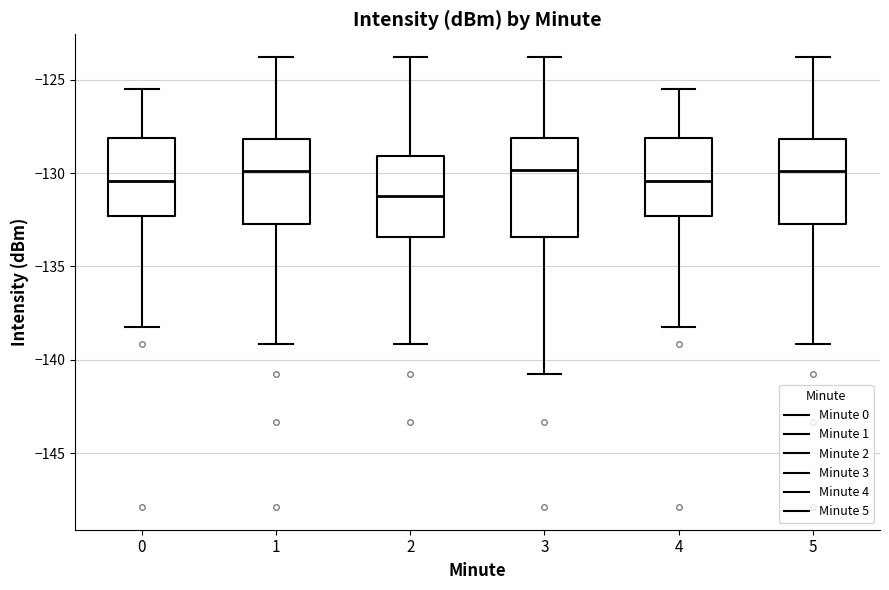

Comparing the boxes themselves (not the whiskers), which one is the tallest?

3